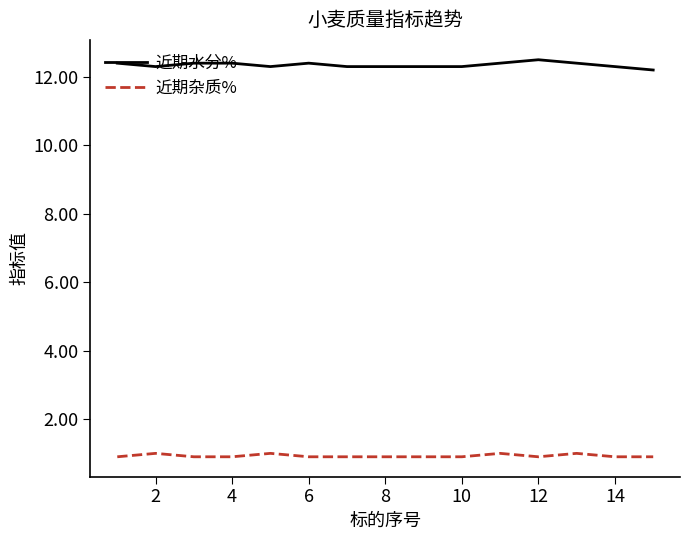

Which series has the largest total across all categories?

近期水分%